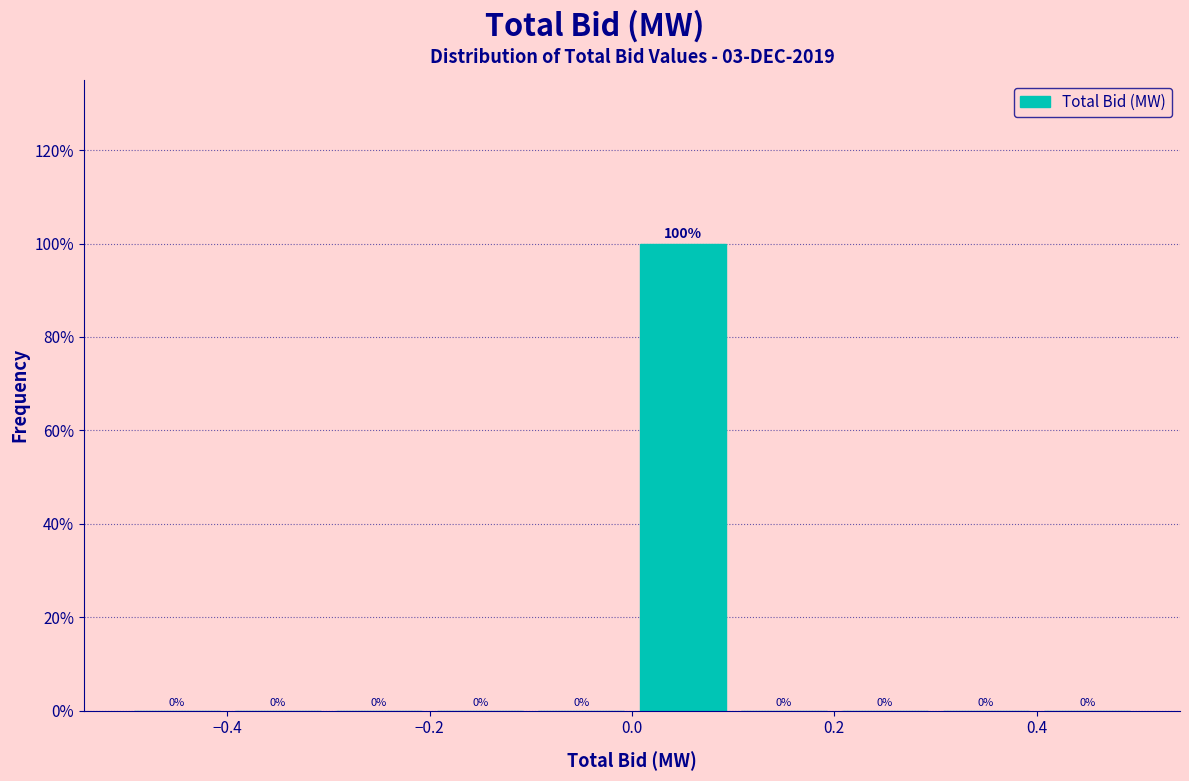

How tall is the bar that spans 0.0 to 0.1 on the x-axis?

100